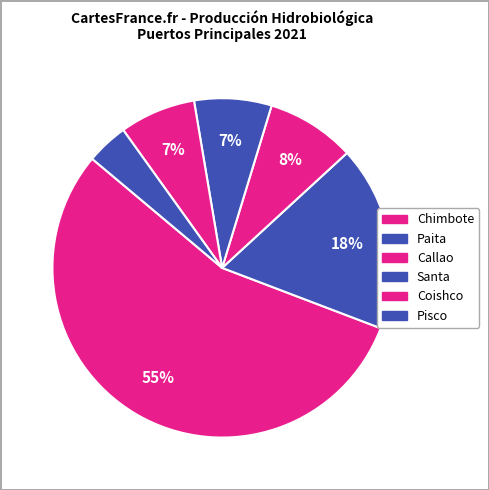

Count the number of slices in the pie.

6